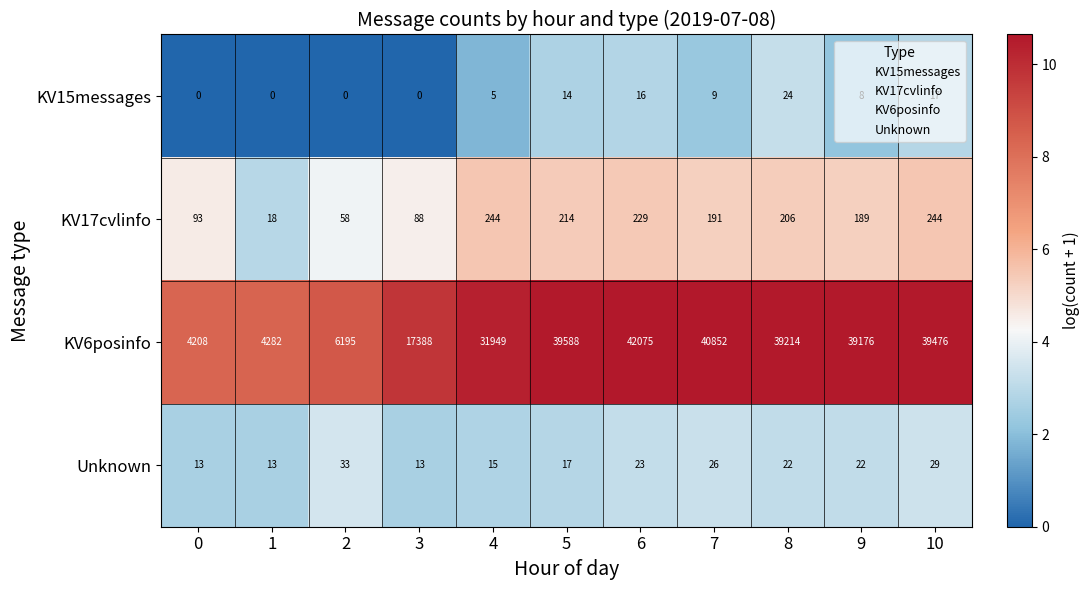

Which series has the largest total across all categories?

KV6posinfo